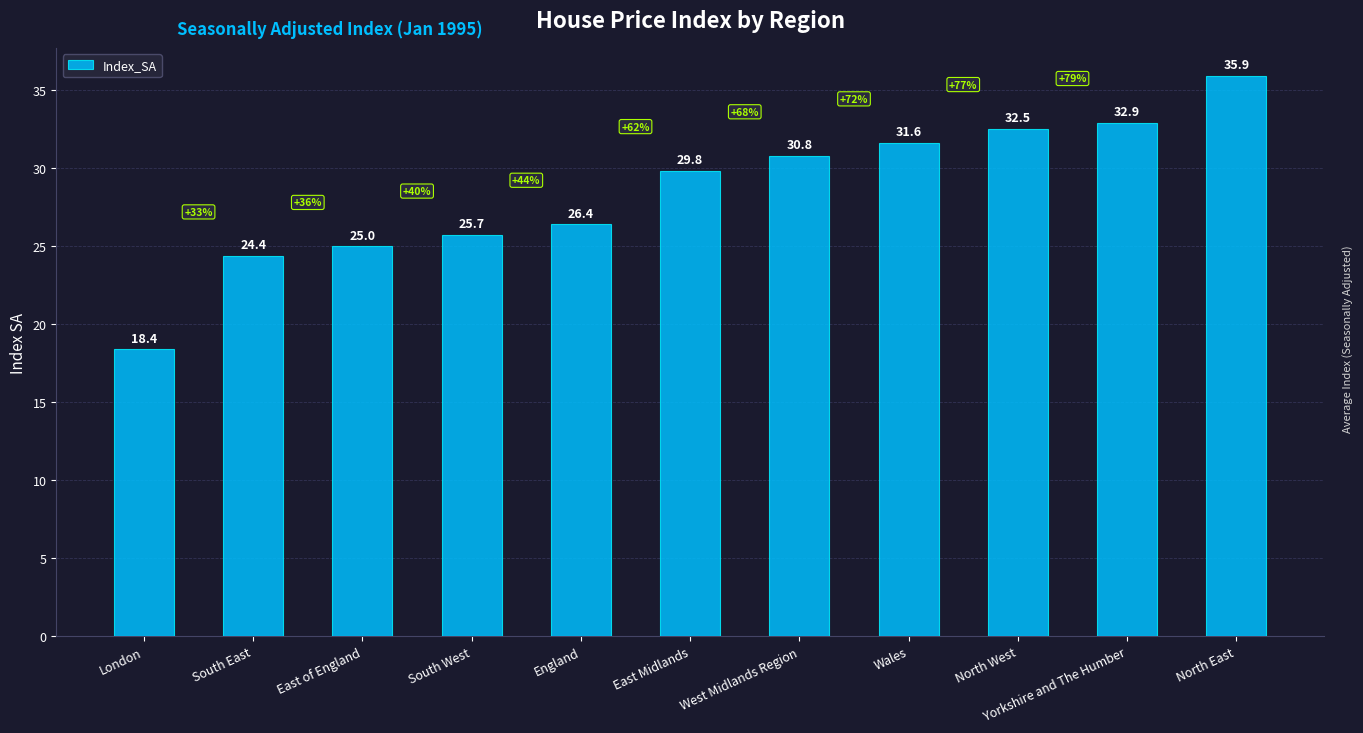

What is the label of the 7th bar from the left?

West Midlands Region